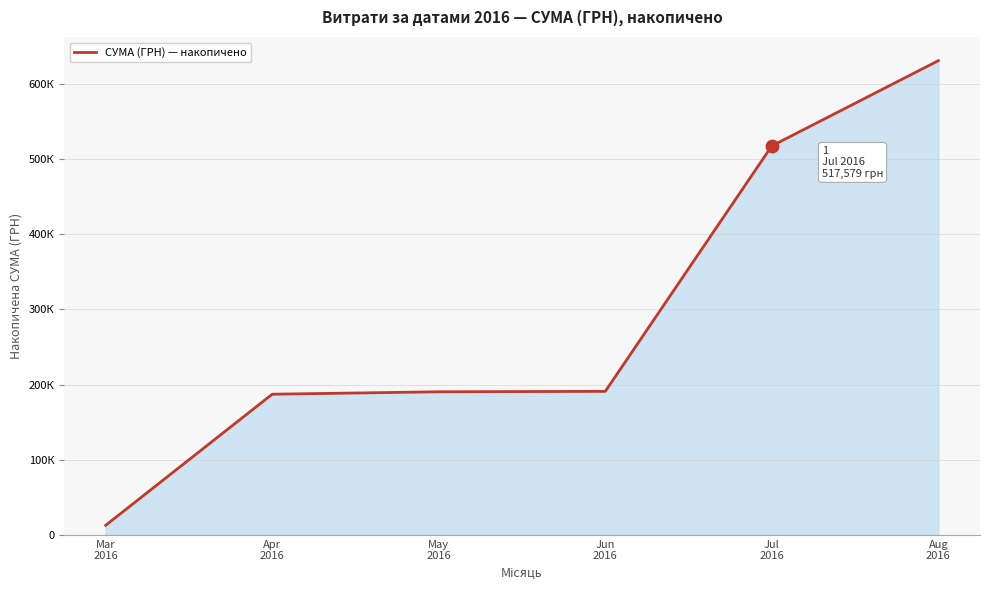

Approximately how many times larger is the value at Apr
2016 compared to Aug
2016?

0.3